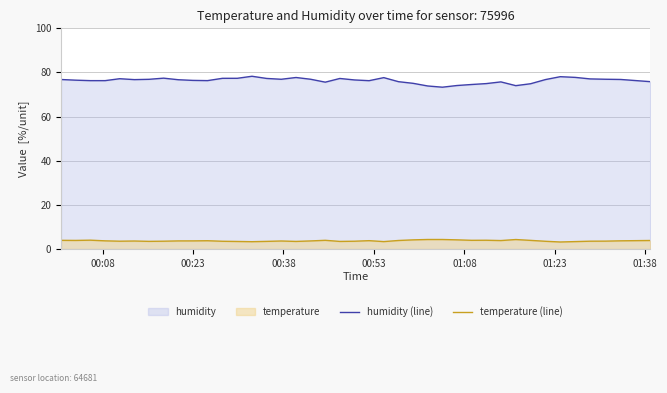

True or false: temperature (line) has more than 0 points higher than both neighbors.

True